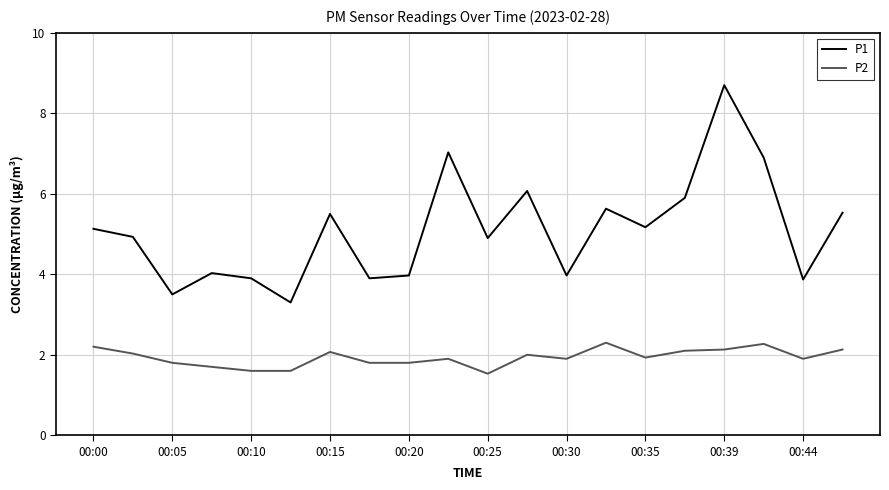

Which series has the largest total across all categories?

P1